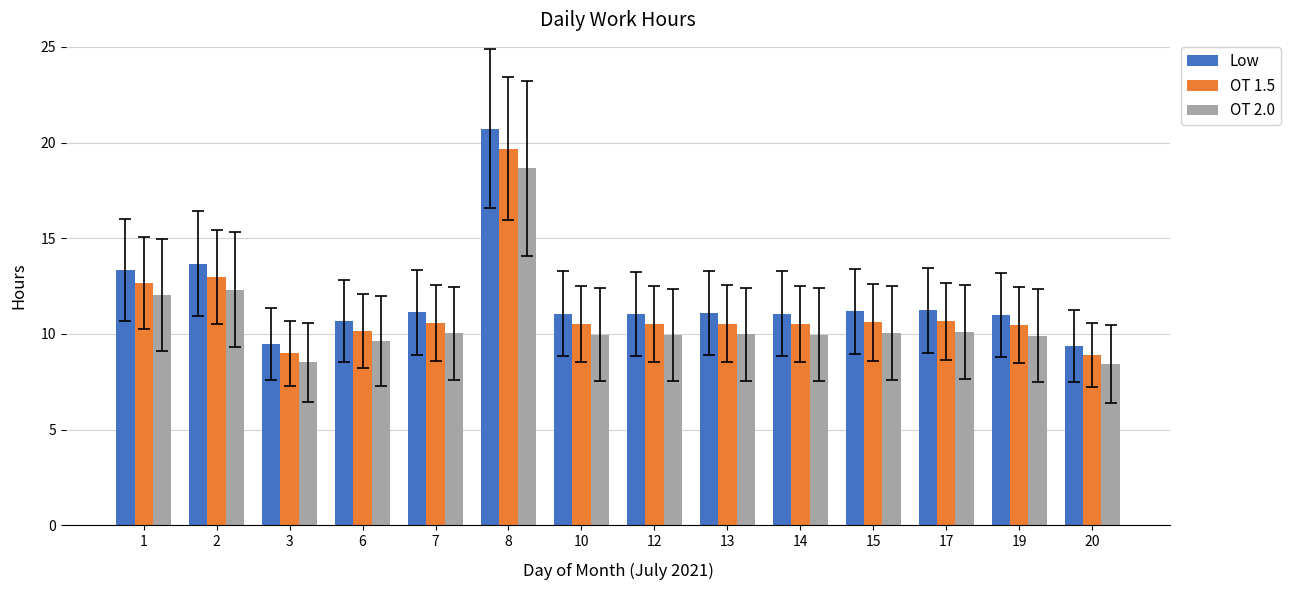

How many categories are shown in the chart?

14